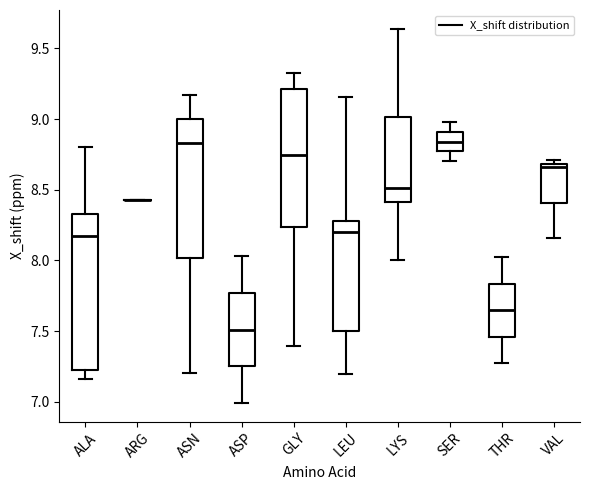

Which box is the tallest, from its lower edge to its upper edge?

ALA